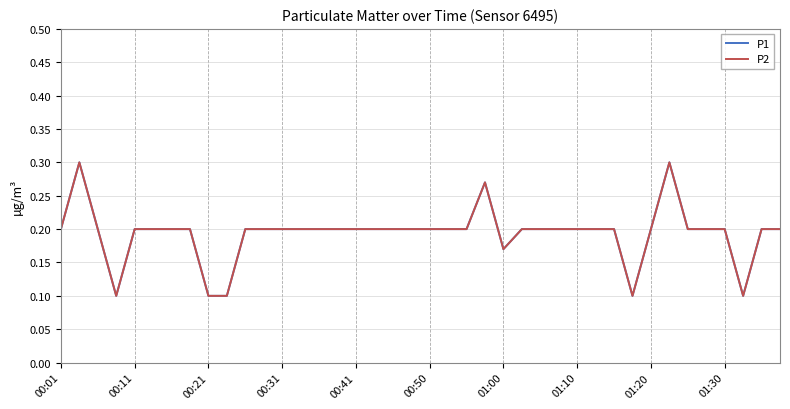

Does the chart display data point markers on the line(s)?

No